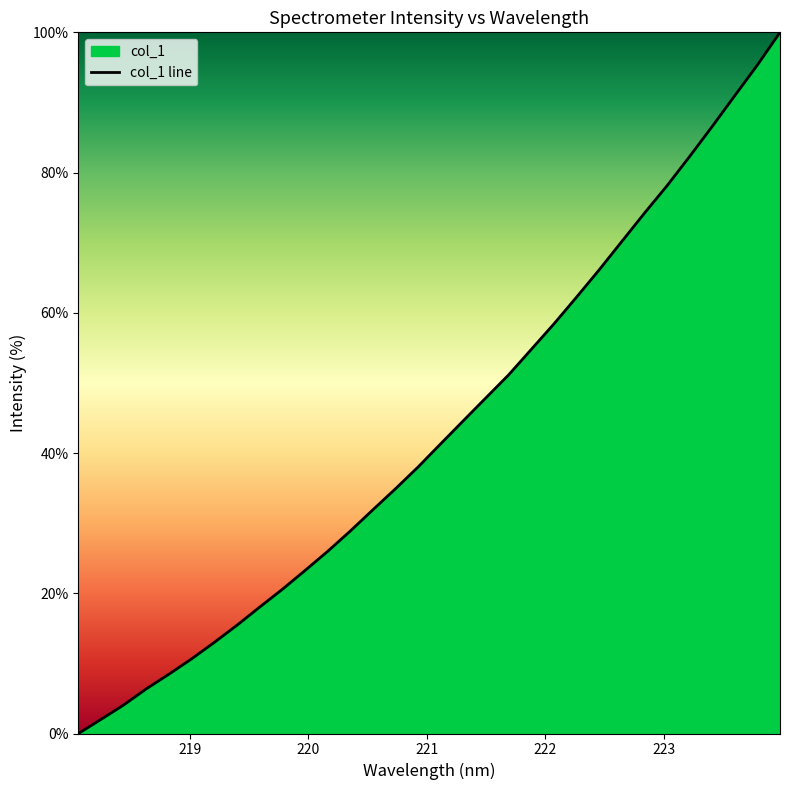

How many categories are shown in the chart?

32